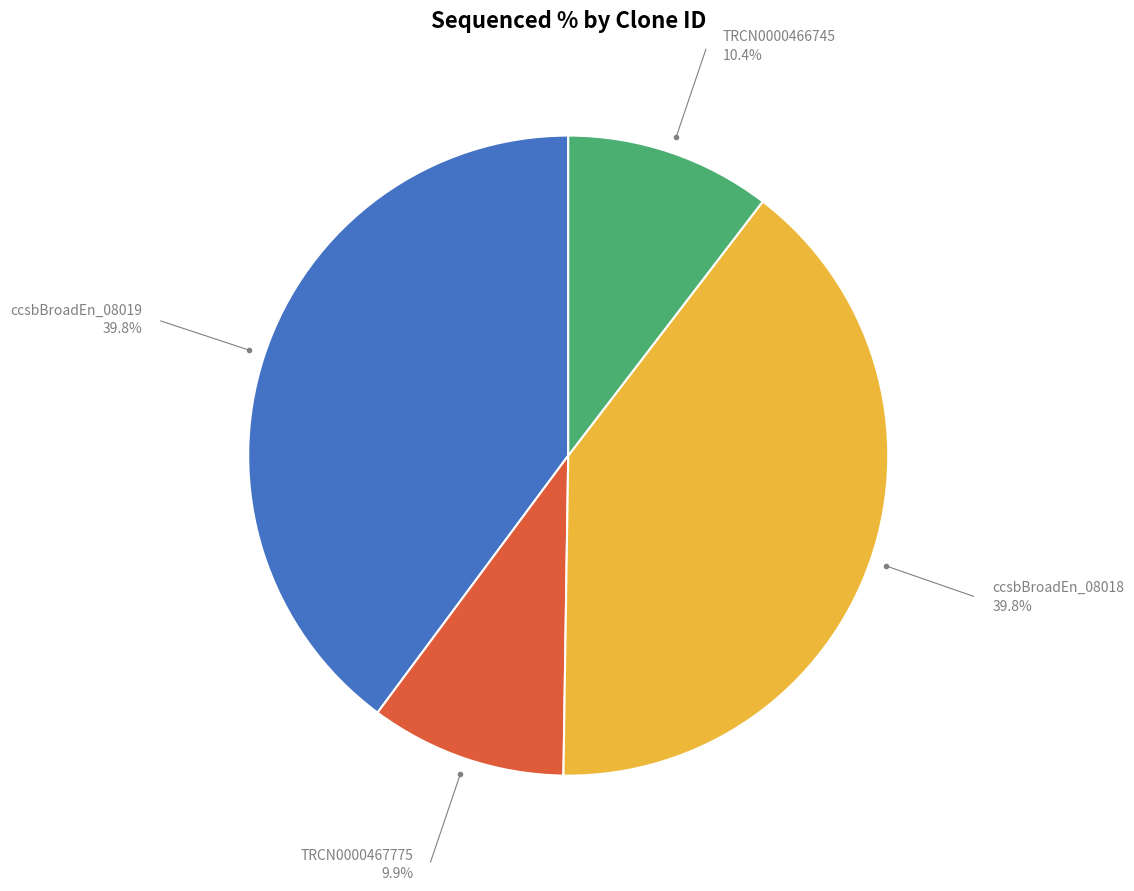

Is there a majority slice in this chart?

No